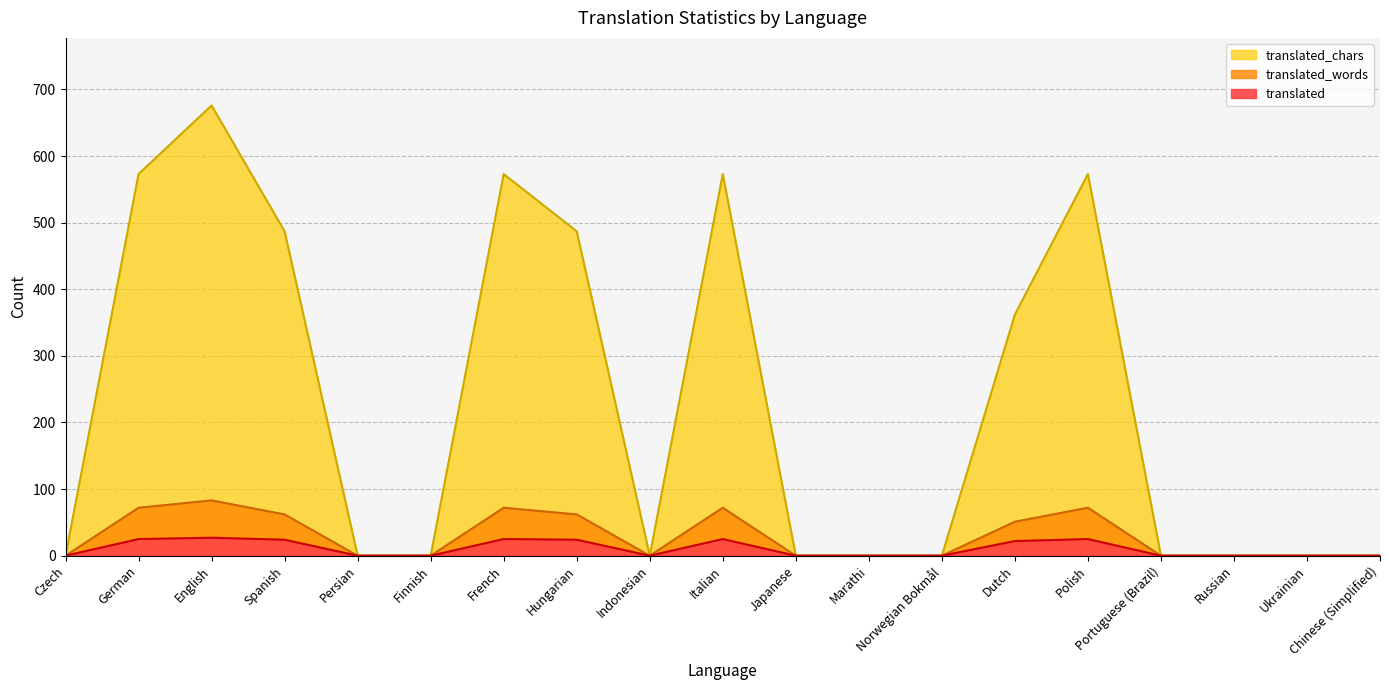

Which has a higher value, Japanese or Russian?

Japanese